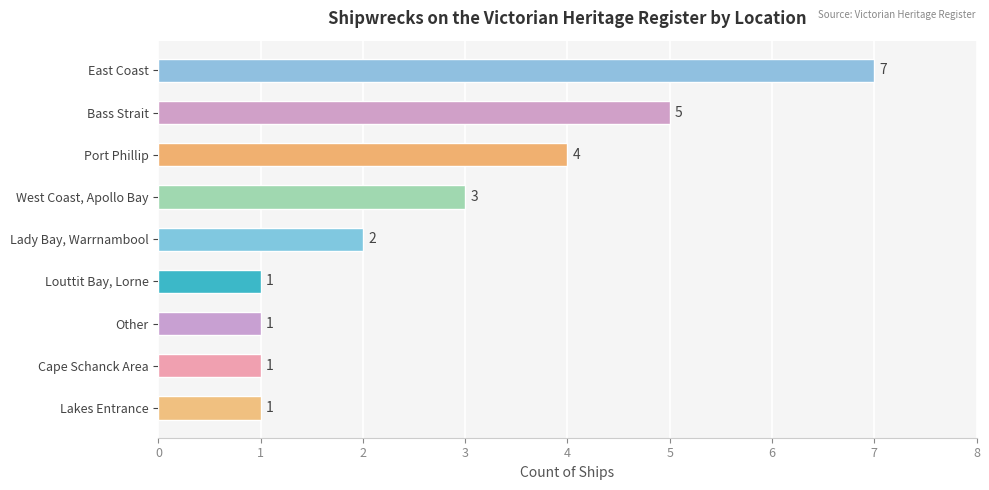

The value at Lady Bay, Warrnambool is 1. True or false?

False